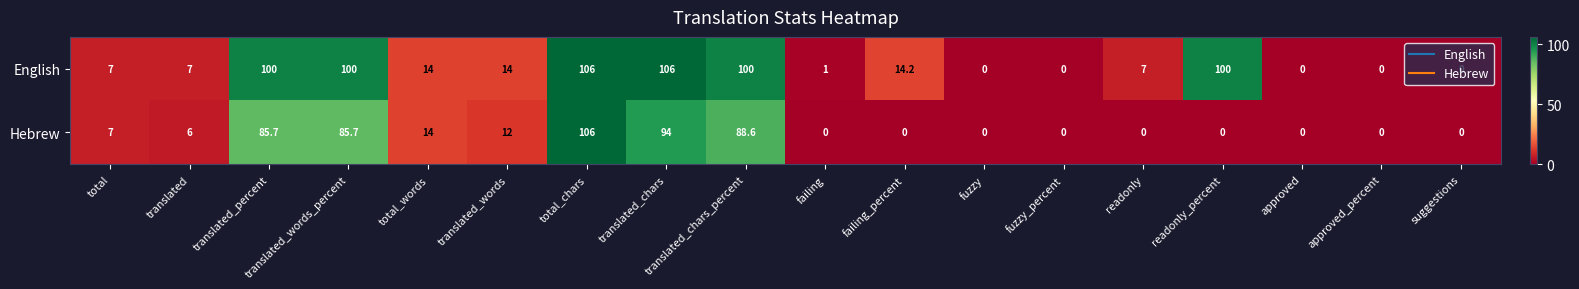

Count the number of categories in the chart.

18